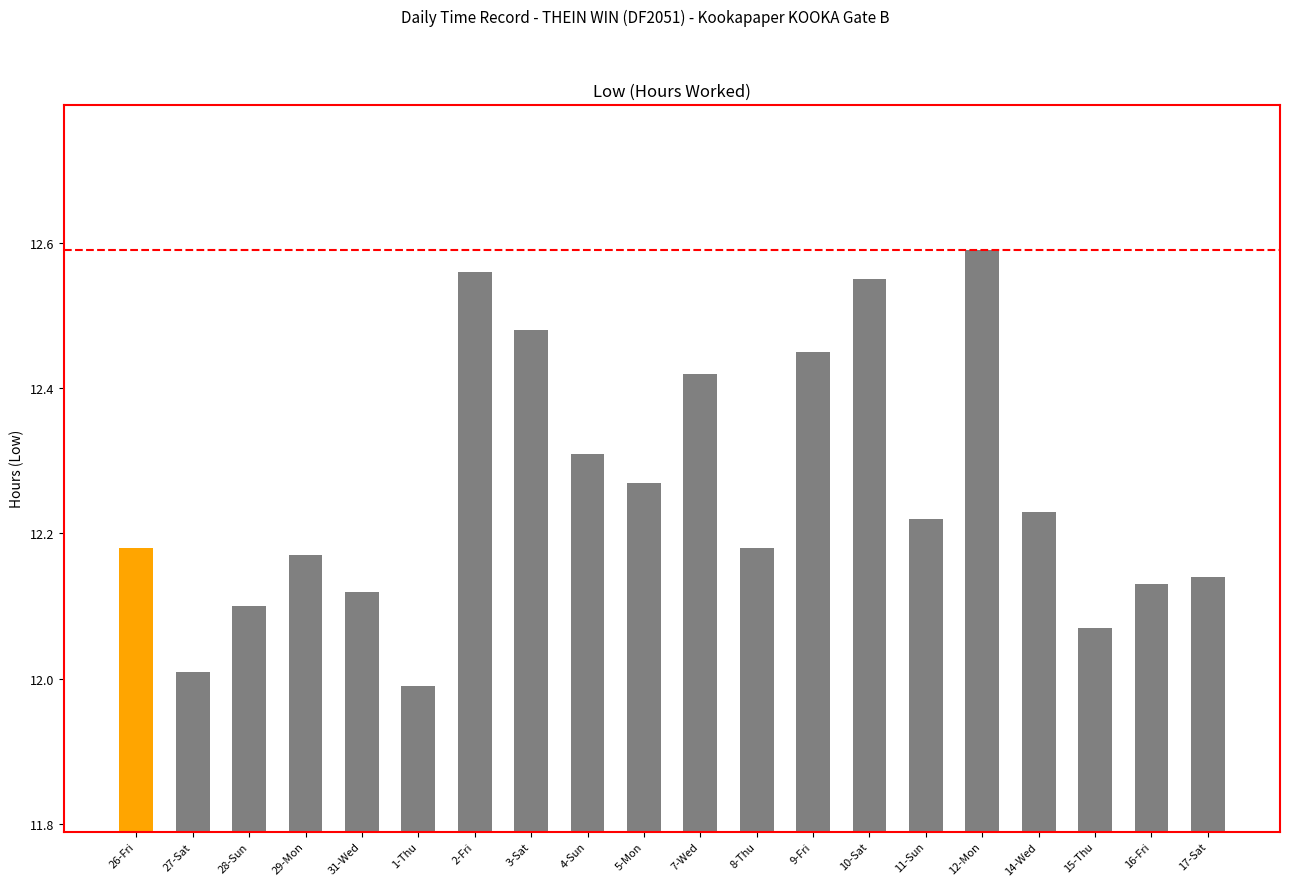

What is the difference between the second highest and minimum values?

0.6